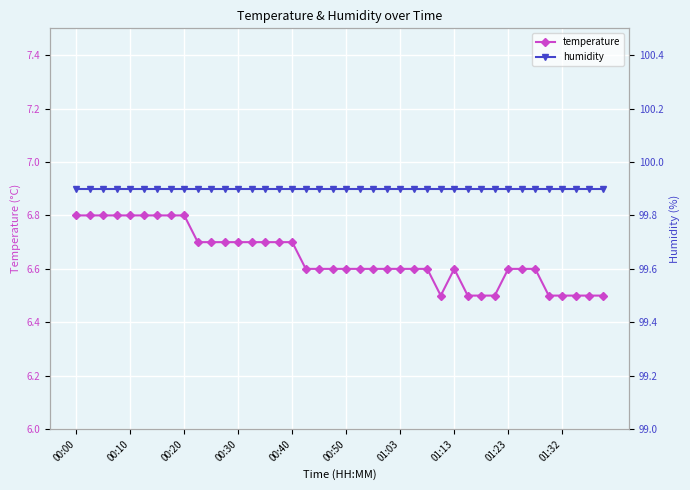

At which label is humidity closest to 99?

00:00